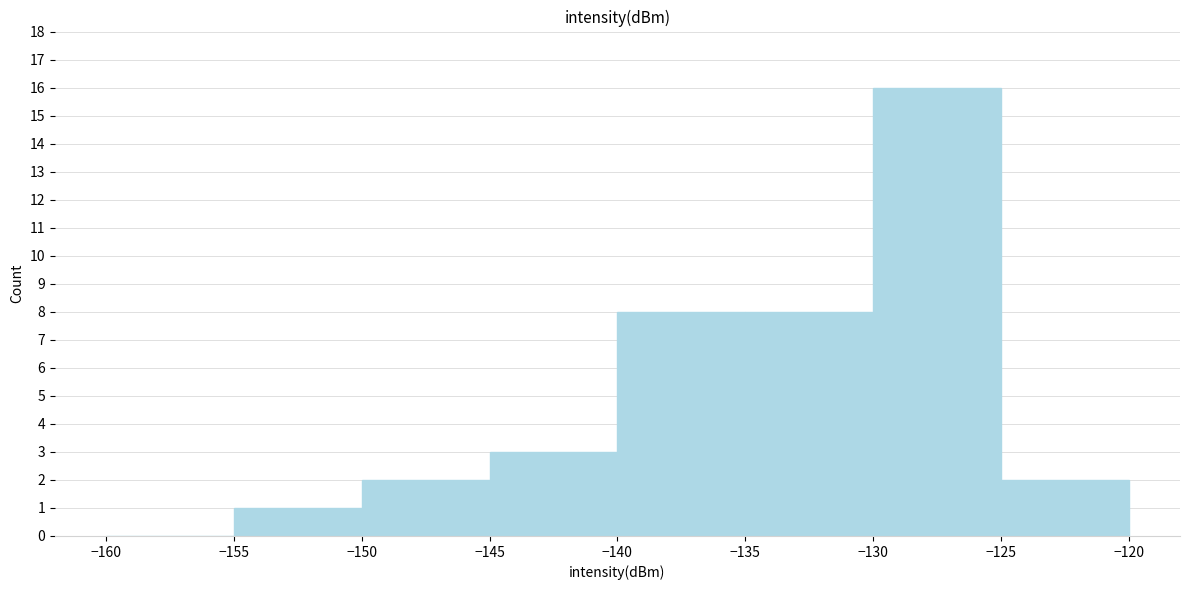

Reading left to right, list every bar in this chart as the range it spans on the x-axis followed by its height. The values are not printed on the chart, so give them approximately, as read against the axis.

-160 to -155: 0
-155 to -150: 1
-150 to -145: 2
-145 to -140: 3
-140 to -135: 8
-135 to -130: 8
-130 to -125: 16
-125 to -120: 2